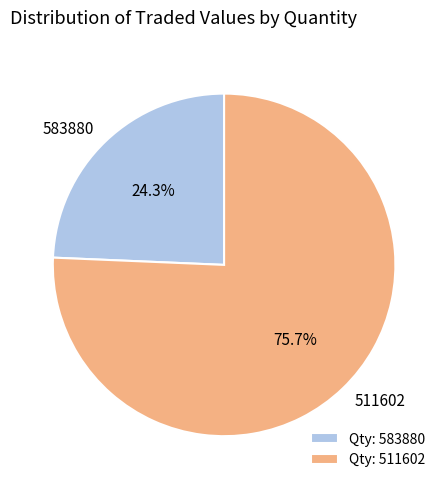

Which category has the smallest portion of the pie?

583880